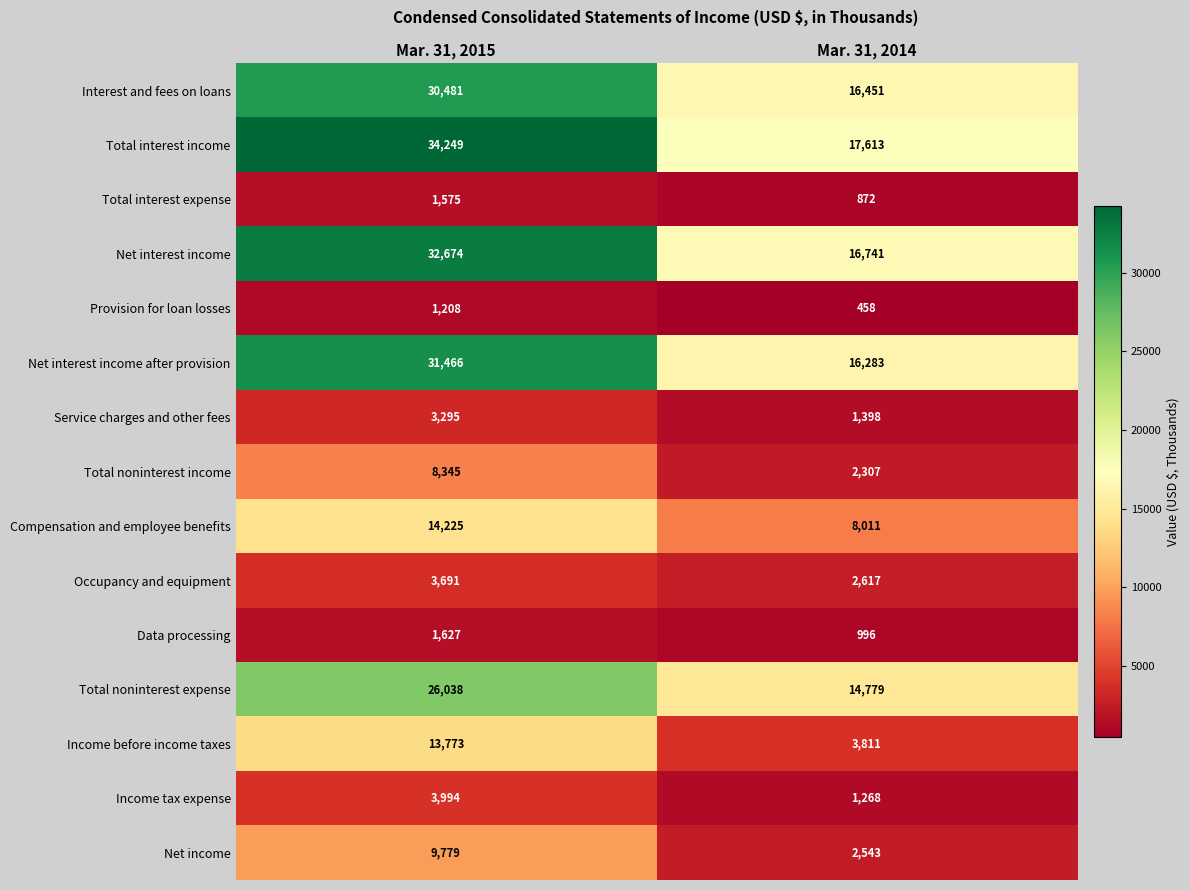

What is the difference between the highest and lowest values at Mar. 31, 2015?

33041